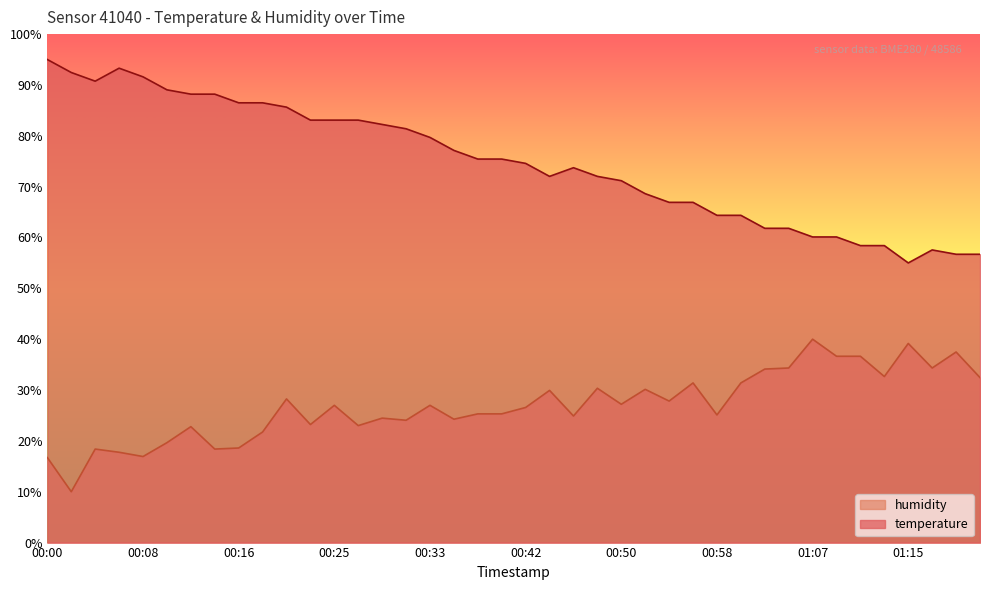

The value of temperature at 00:02 is 92.4. True or false?

True